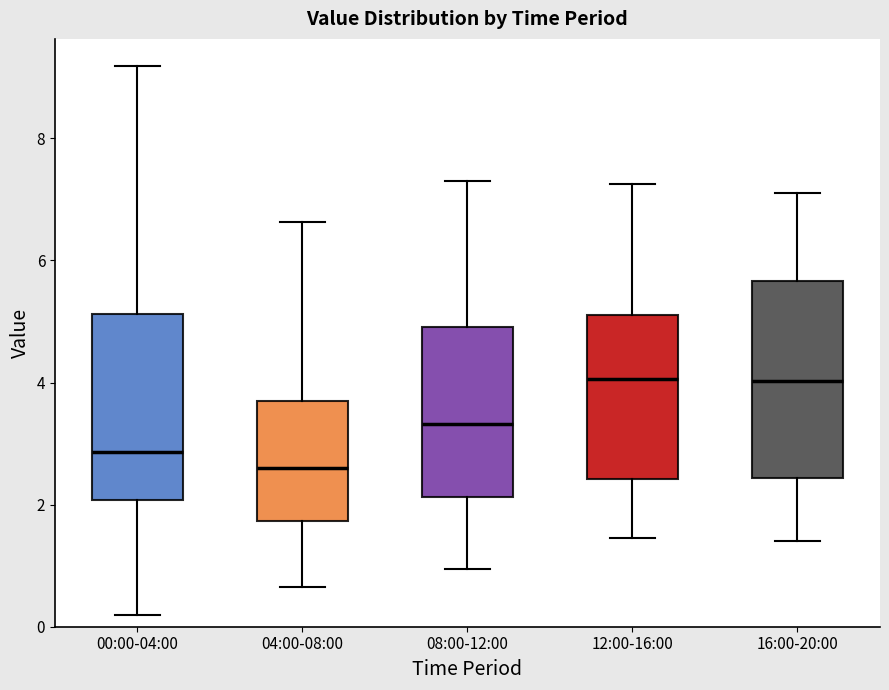

Reading left to right, transcribe this box plot: for each box, give where its median line is, the range the box spans, and where its two whiskers end, as read against the y-axis. The values are not printed on the chart, so give them approximately, as read against the axis.

00:00-04:00: median 2.8, box 2.0 to 5.2, whiskers 0.2 to 9.2
04:00-08:00: median 2.6, box 1.8 to 3.6, whiskers 0.6 to 6.6
08:00-12:00: median 3.4, box 2.2 to 5.0, whiskers 1.0 to 7.4
12:00-16:00: median 4.0, box 2.4 to 5.2, whiskers 1.4 to 7.2
16:00-20:00: median 4.0, box 2.4 to 5.6, whiskers 1.4 to 7.2